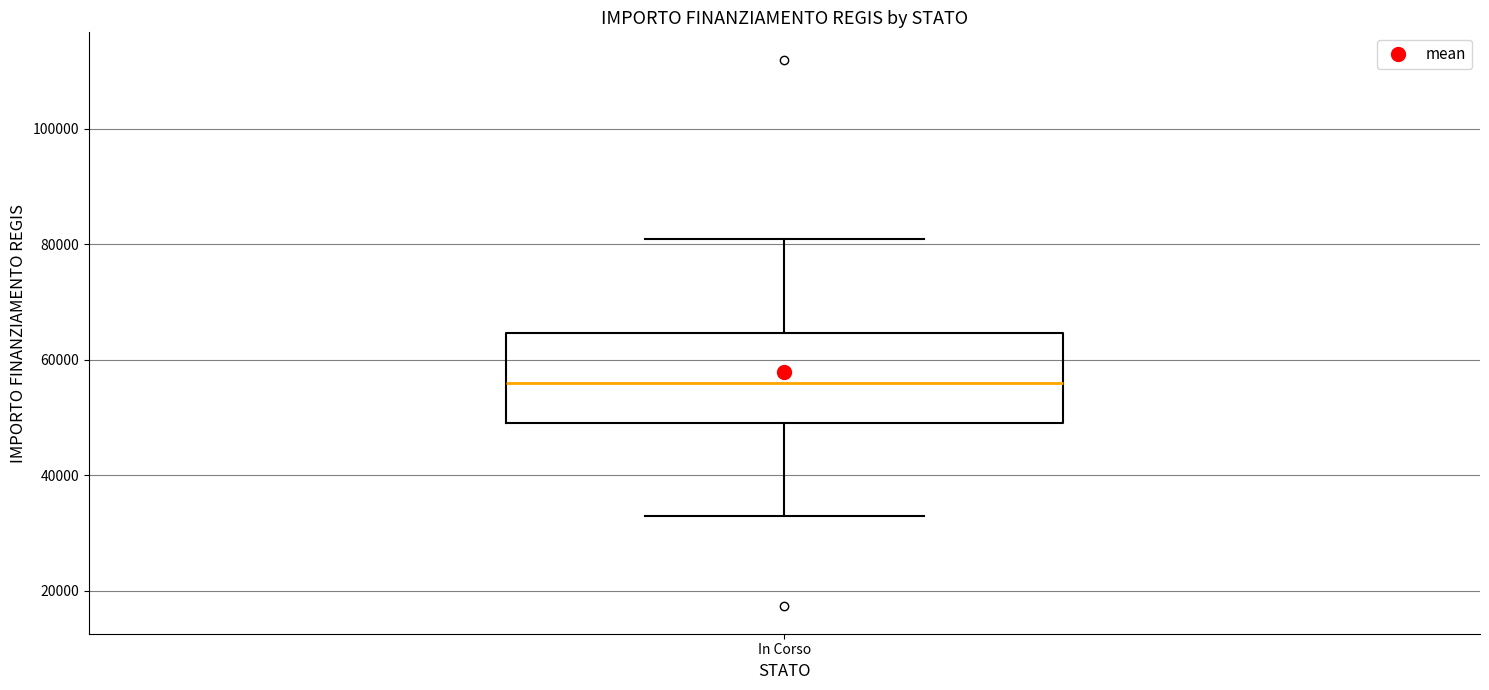

Transcribe this box plot: give where the median line is, the range the box spans, and where the two whiskers end, as read against the y-axis. The values are not printed on the chart, so give them approximately, as read against the axis.

median 56000, box 50000 to 64000, whiskers 32000 to 80000